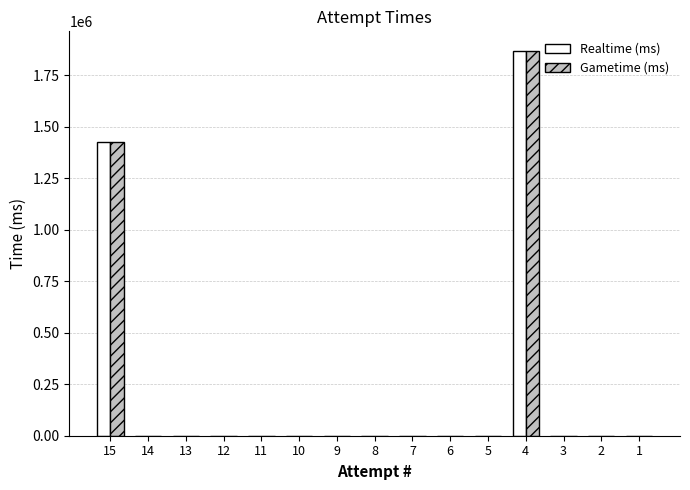

What is the average value of the Gametime (ms) series?

219782